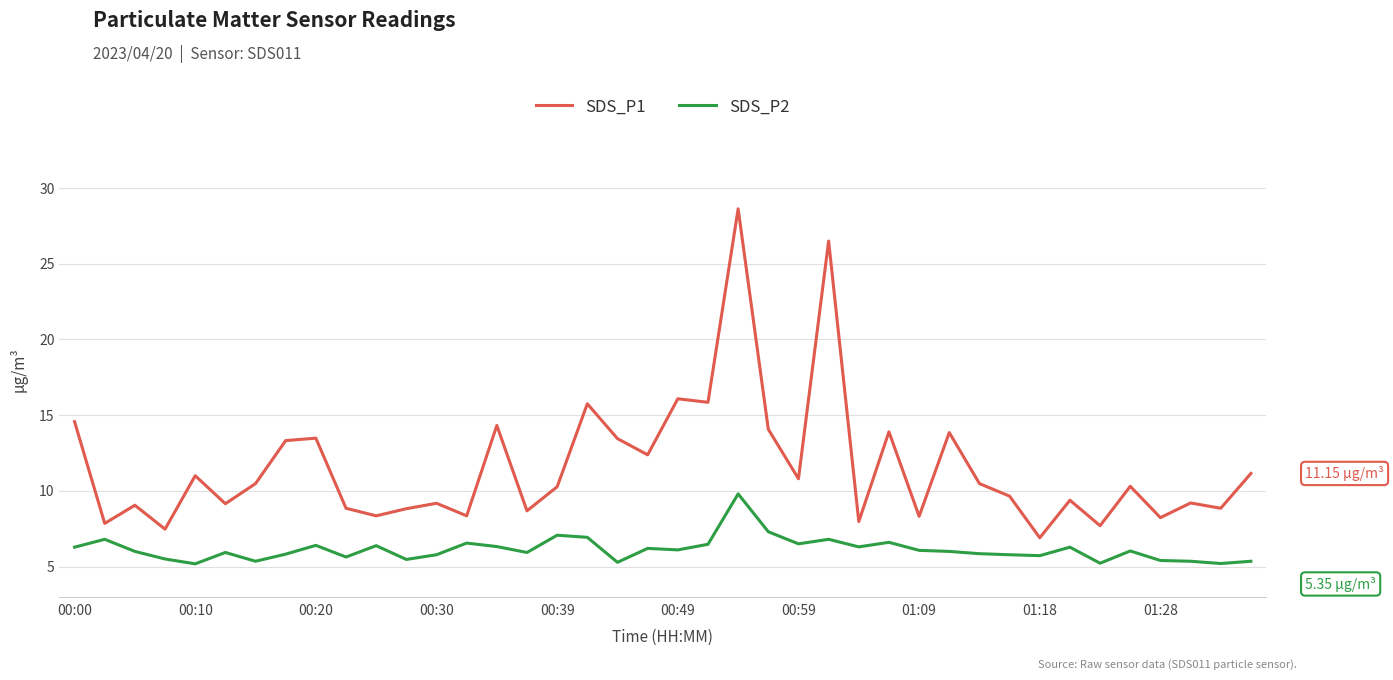

Which series has the largest range (max minus min)?

SDS_P1